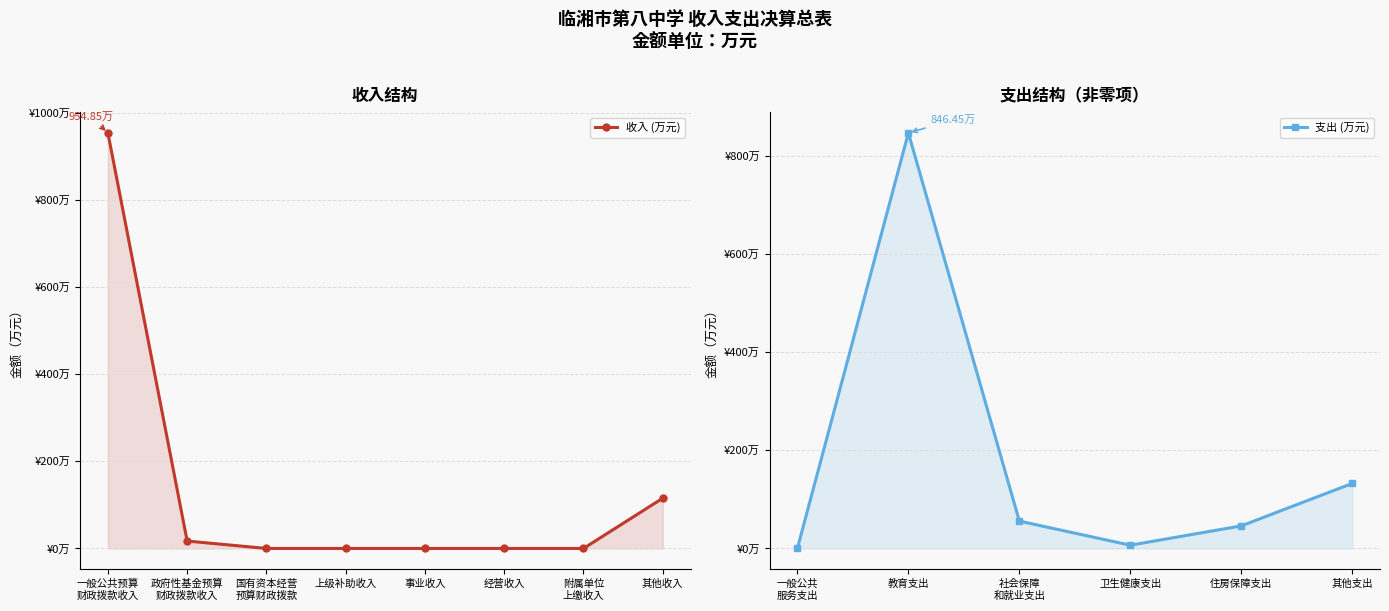

List the labels in order of value, smallest first.

国有资本经营
预算财政拨款, 上级补助收入, 事业收入, 经营收入, 附属单位
上缴收入, 政府性基金预算
财政拨款收入, 其他收入, 一般公共预算
财政拨款收入